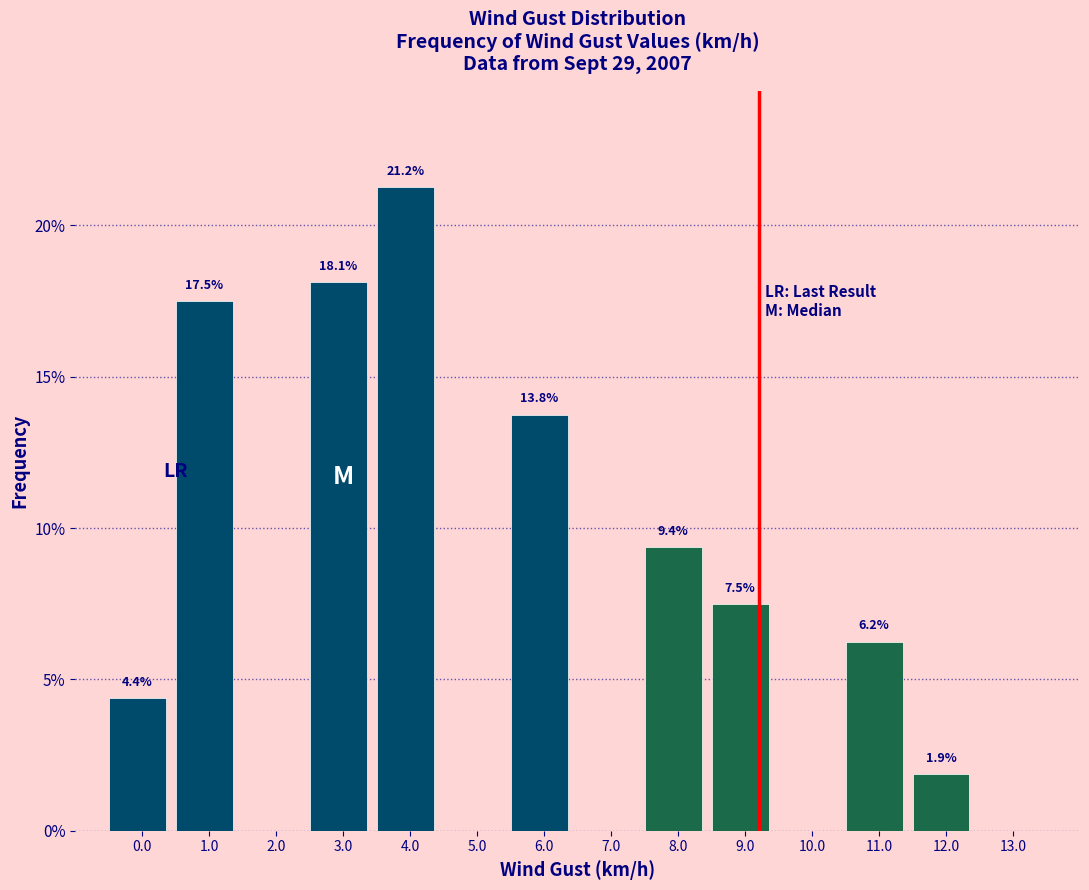

At which label is the value closest to 10?

8.0